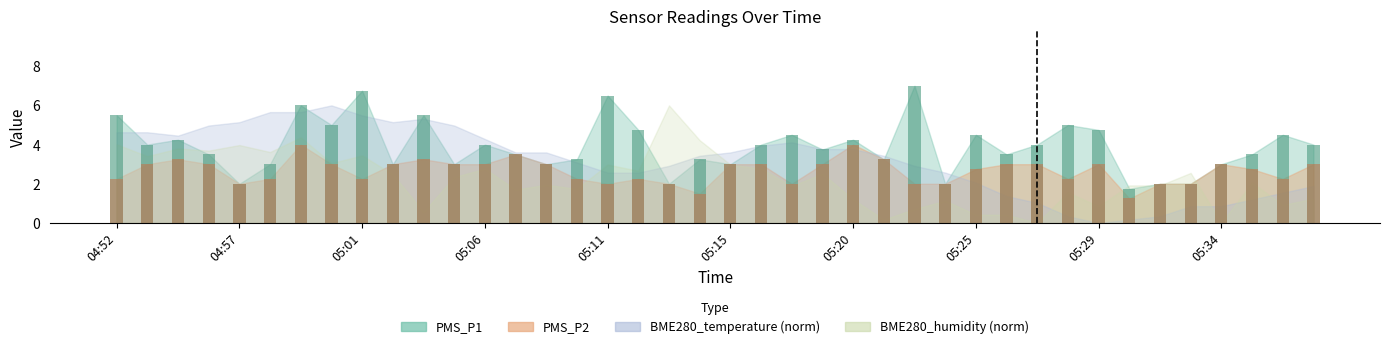

What is the greatest value displayed?

7.0